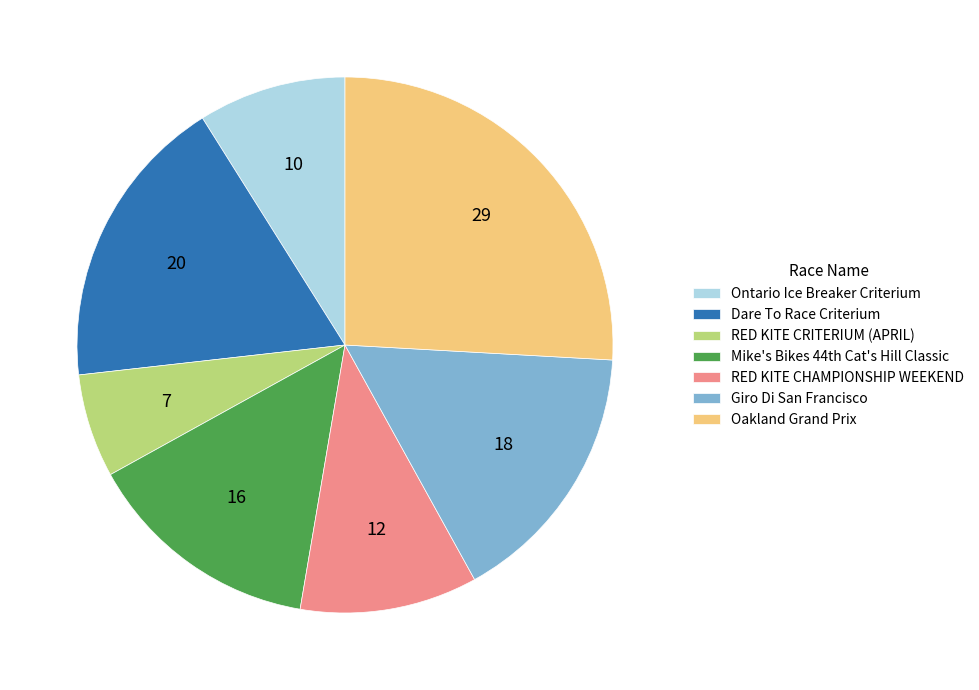

Combined, do Ontario Ice Breaker Criterium and Dare To Race Criterium account for over 50%?

No